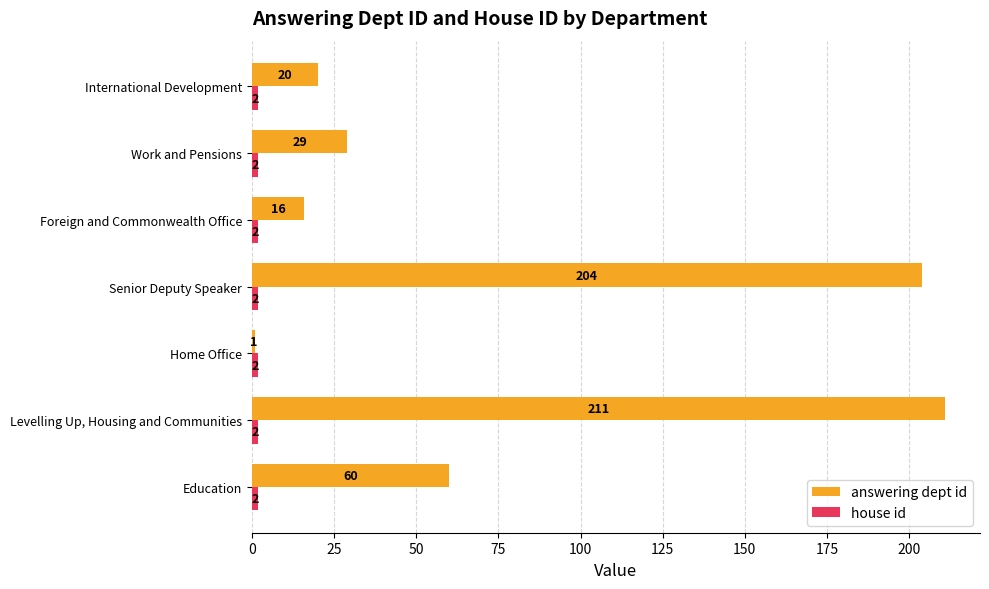

Which series has the largest total across all categories?

answering dept id